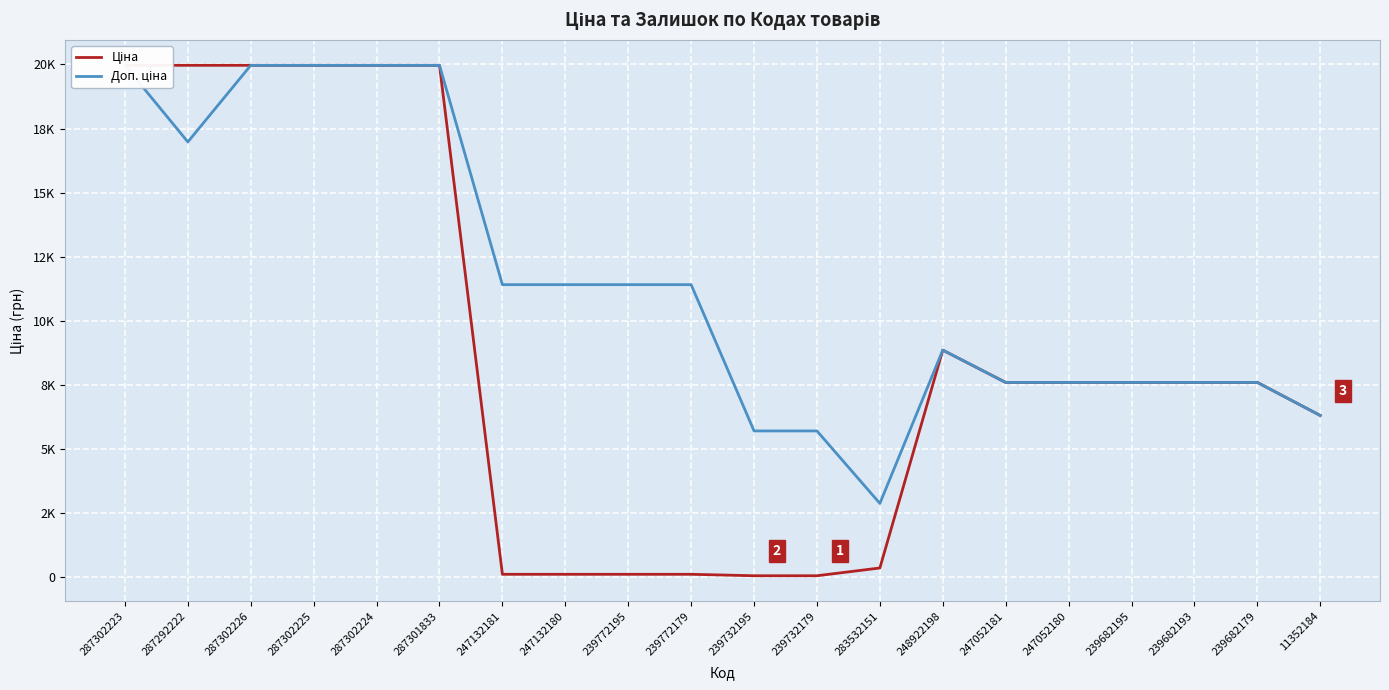

What is the difference between the Ціна values at 287302224 and 283532151?

19604.3